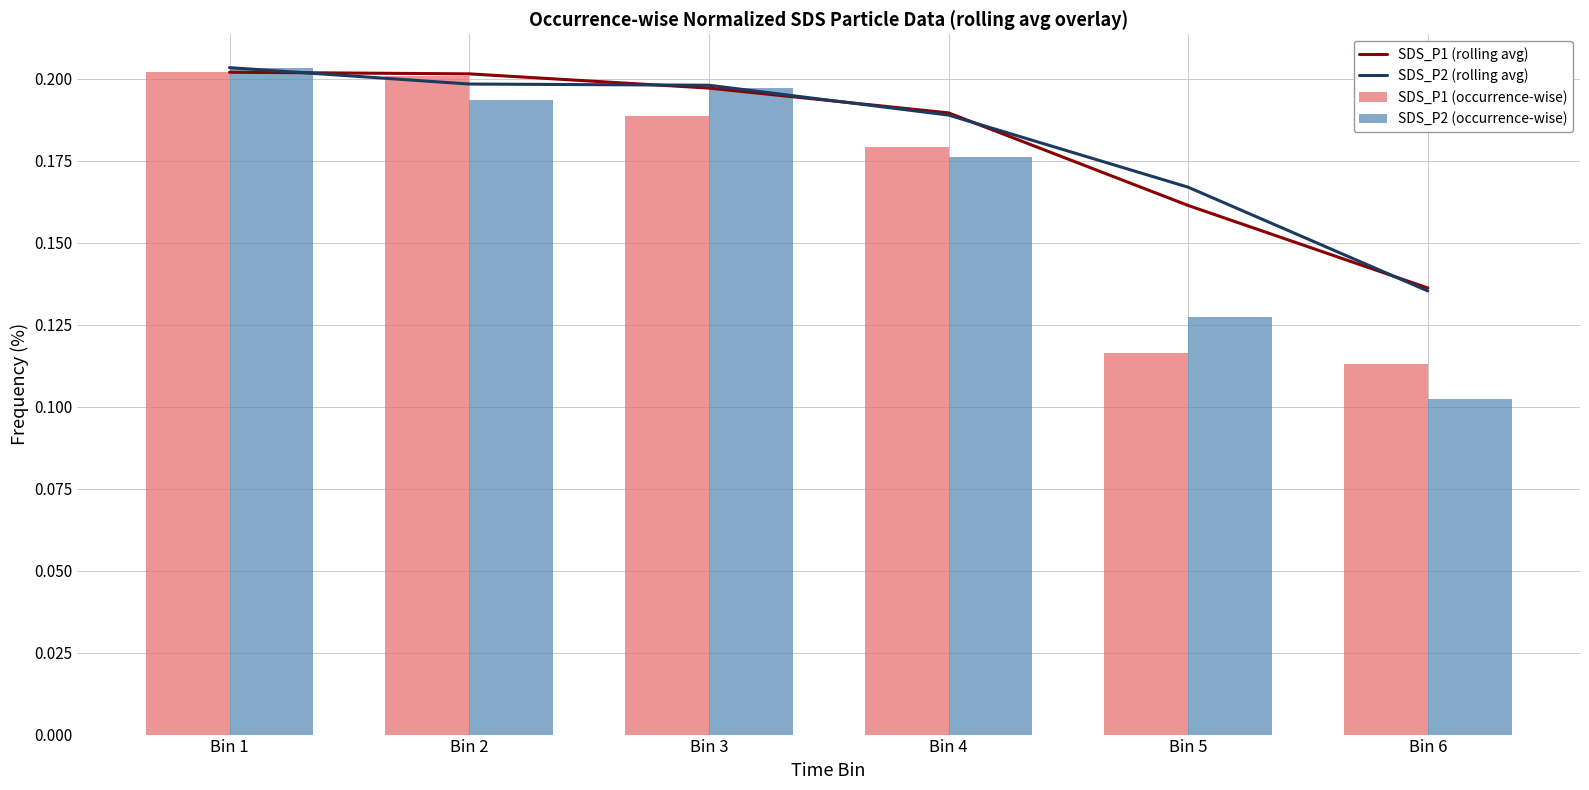

List the series in order of their peak value, highest first.

SDS_P2 (rolling avg), SDS_P2 (occurrence-wise), SDS_P1 (rolling avg), SDS_P1 (occurrence-wise)